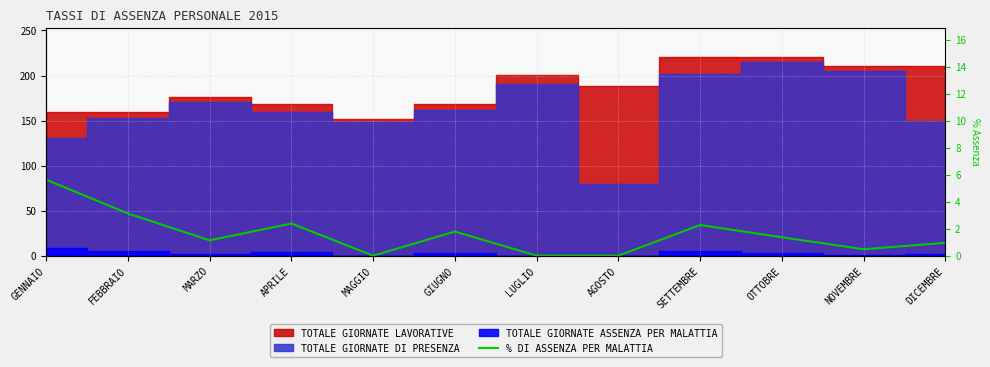

What is the label of the 10th point from the left?

OTTOBRE